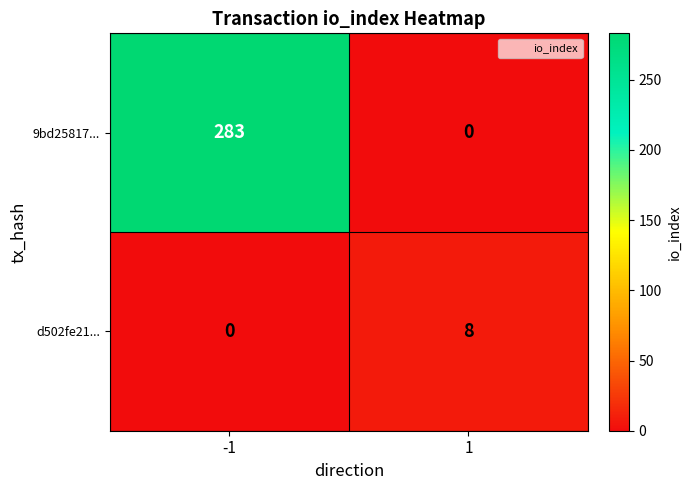

What is the difference between the maximum and minimum values in the 9bd25817... series?

283